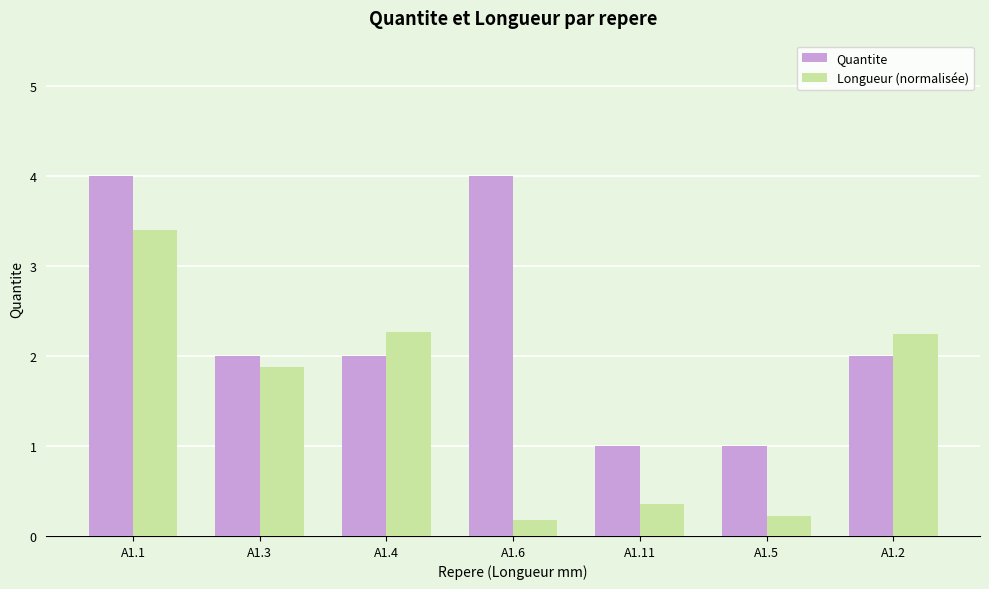

What is the greatest value displayed?

4.0